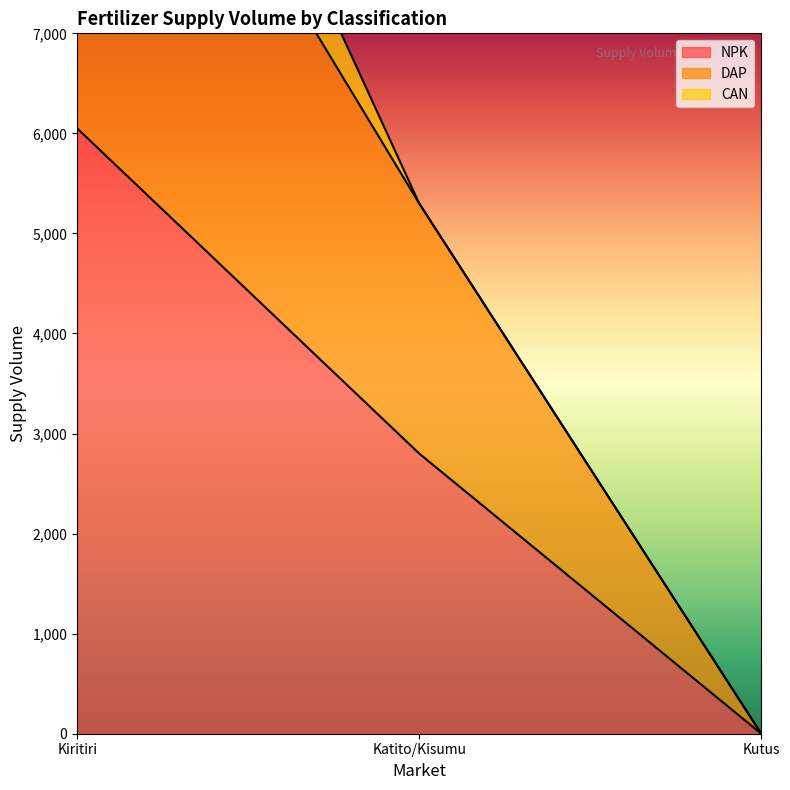

Between Kiritiri and Kutus, which series saw the biggest shift?

DAP